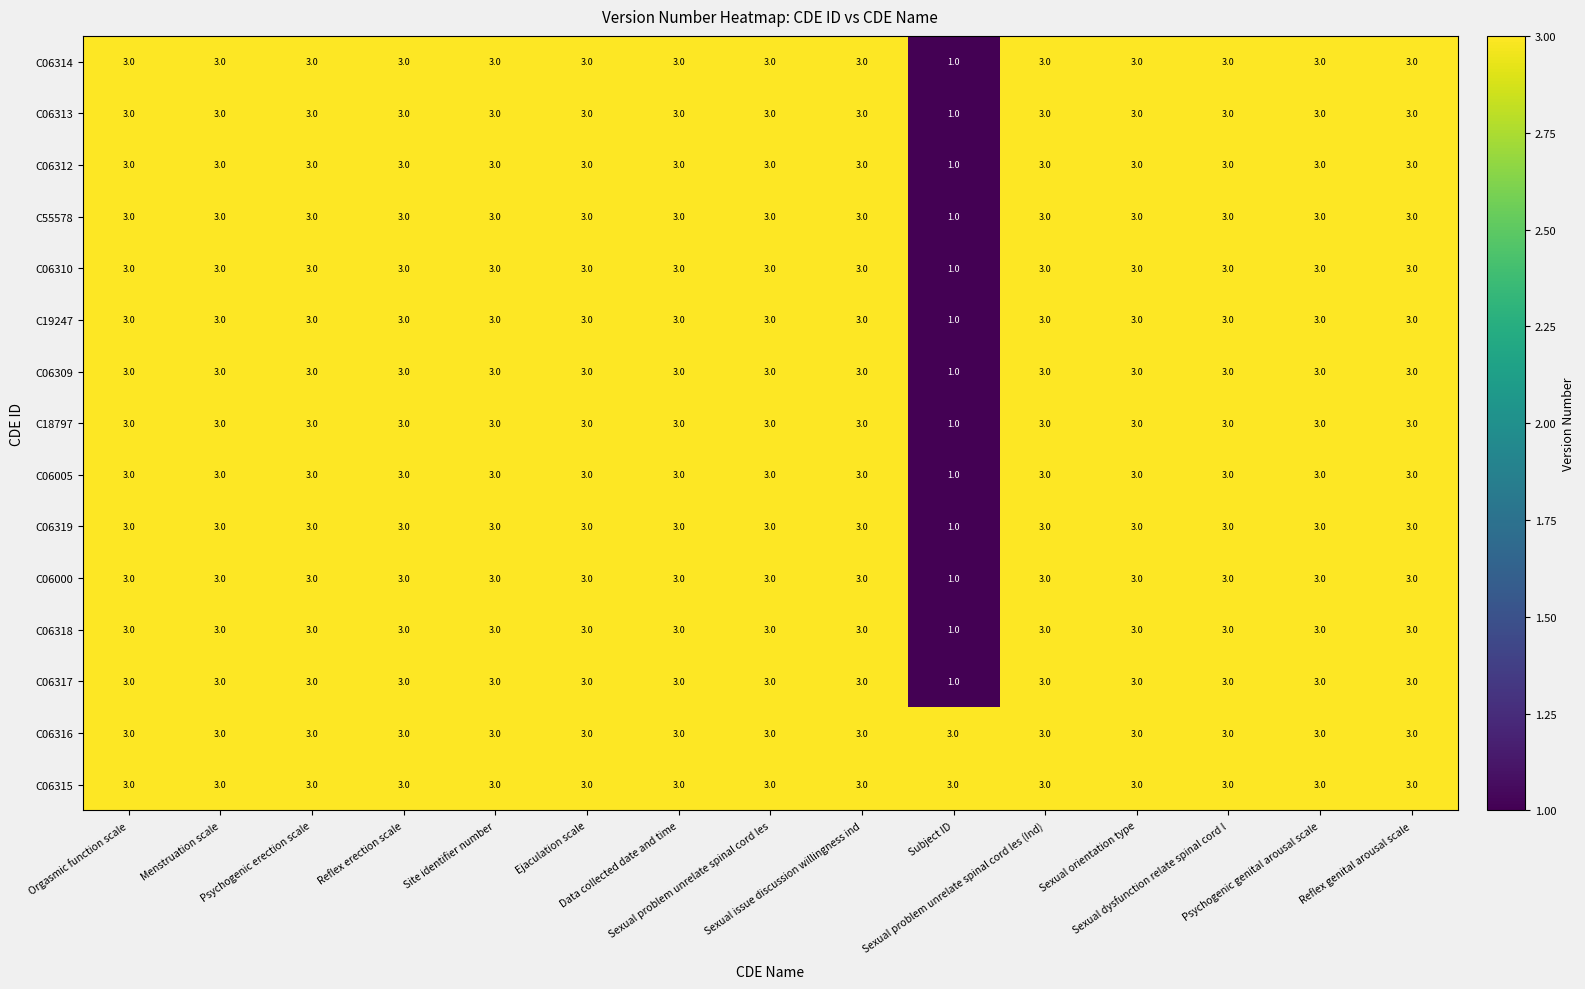

What is the total value across all series at Sexual problem unrelate spinal cord les (Ind)?

45